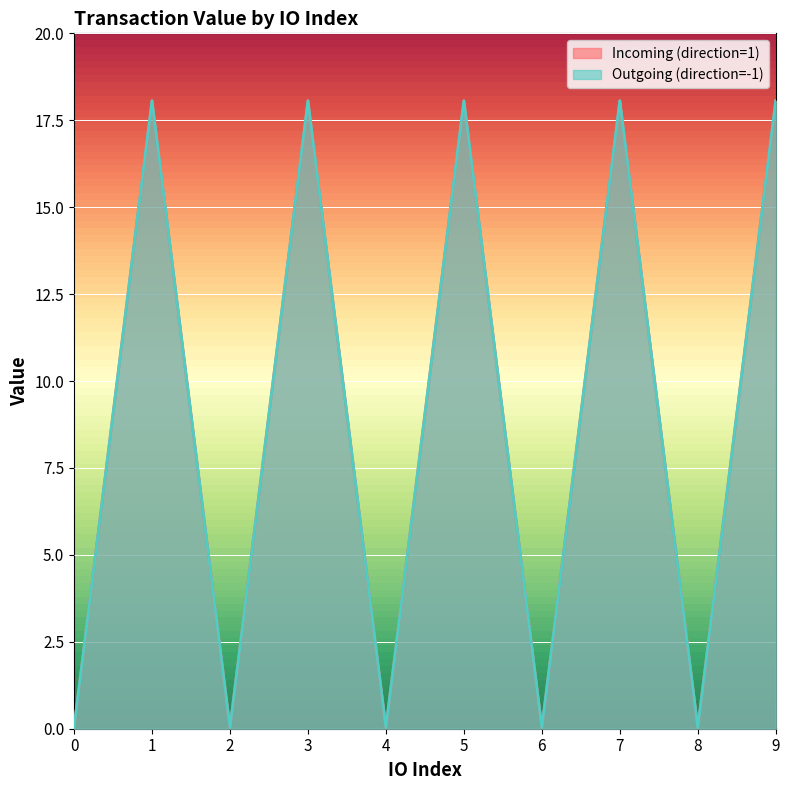

How many lines are shown in the chart?

2